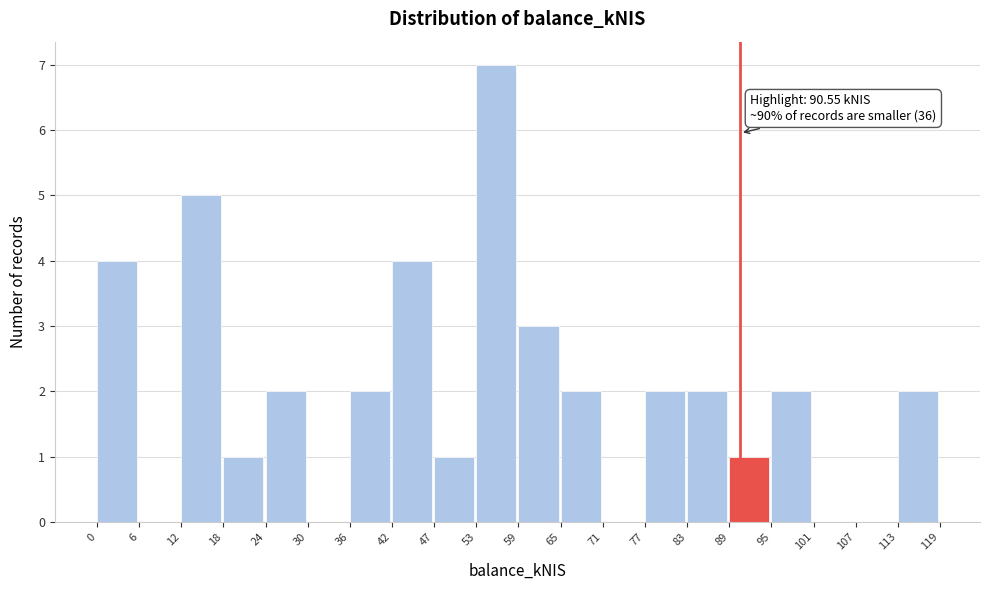

Which range on the x-axis has the tallest bar?

53 to 59